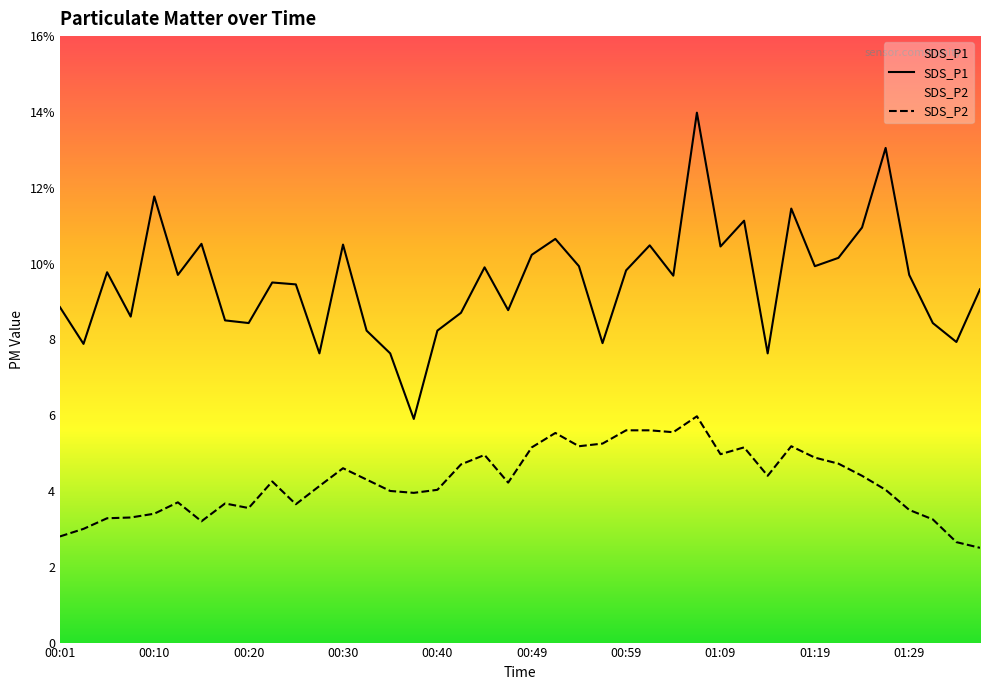

Reading right to left, extract all data points from this chart.

SDS_P1: 01:36=9.3	01:34=7.9	01:31=8.4	01:29=9.7	01:26=13.1	01:24=10.9	01:21=10.2	01:19=9.9	01:16=11.4	01:14=7.6	01:11=11.1	01:09=10.4	01:06=14.0	01:04=9.7	01:02=10.5	00:59=9.8	00:57=7.9	00:54=9.9	00:52=10.7	00:49=10.2	00:47=8.8	00:44=9.9	00:42=8.7	00:40=8.2	00:37=5.9	00:35=7.6	00:32=8.2	00:30=10.5	00:27=7.6	00:25=9.4	00:23=9.5	00:20=8.4	00:18=8.5	00:15=10.5	00:13=9.7	00:10=11.8	00:08=8.6	00:06=9.8	00:03=7.9	00:01=8.8
SDS_P2: 01:36=2.5	01:34=2.6	01:31=3.2	01:29=3.5	01:26=4.0	01:24=4.4	01:21=4.7	01:19=4.9	01:16=5.2	01:14=4.4	01:11=5.2	01:09=5.0	01:06=6.0	01:04=5.5	01:02=5.6	00:59=5.6	00:57=5.2	00:54=5.2	00:52=5.5	00:49=5.2	00:47=4.2	00:44=5.0	00:42=4.7	00:40=4.0	00:37=4.0	00:35=4.0	00:32=4.3	00:30=4.6	00:27=4.1	00:25=3.6	00:23=4.2	00:20=3.5	00:18=3.7	00:15=3.2	00:13=3.7	00:10=3.4	00:08=3.3	00:06=3.3	00:03=3.0	00:01=2.8